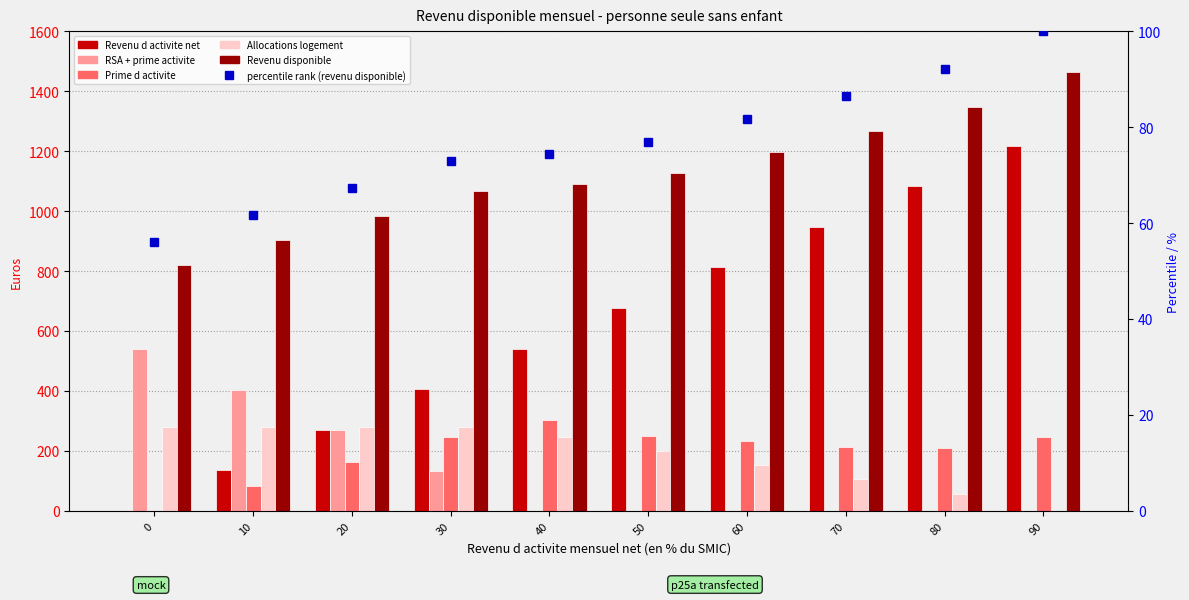

What is the value of the Prime d activite bar at the 5th from the left?

303.3